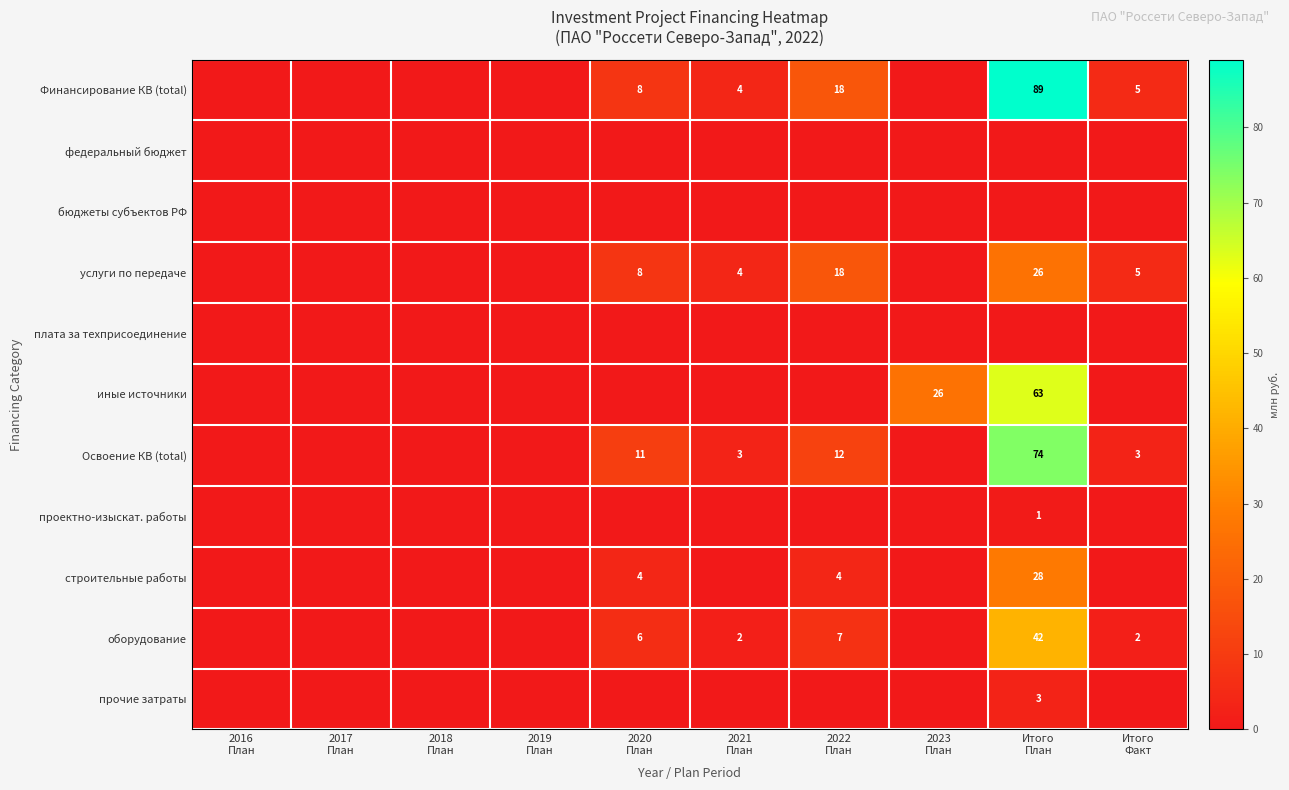

Is the value of оборудование at 2021 План greater than the value of федеральный бюджет at Итого План?

Yes